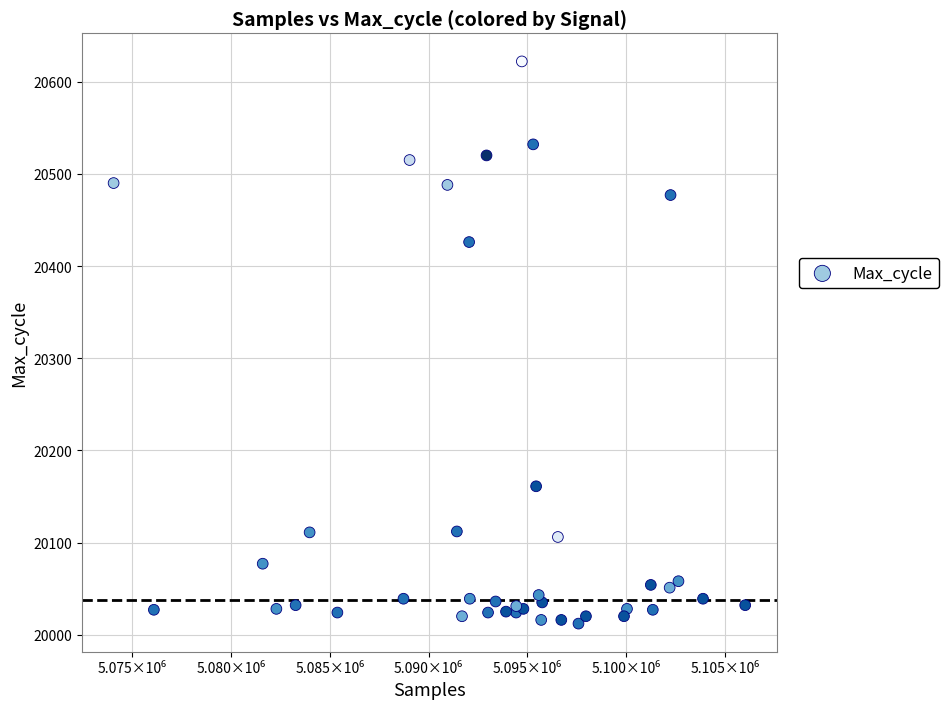

What is the range of X values (max minus min)?

31985